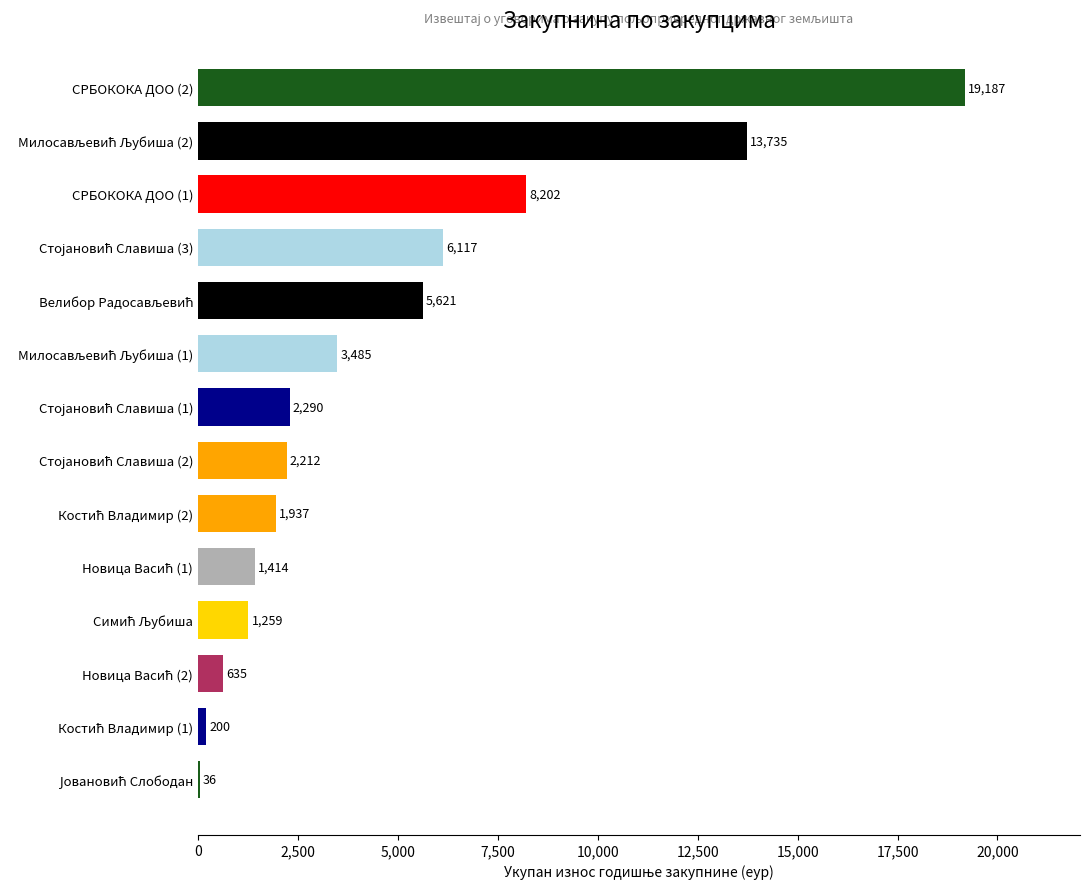

What is the maximum value shown in the chart?

19186.8